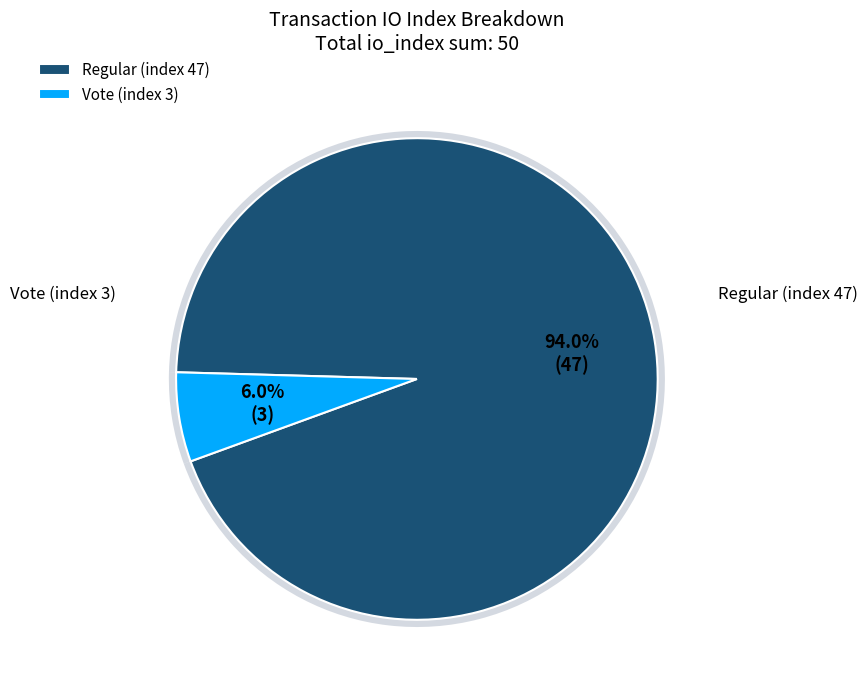

True or false: Vote (index 3) accounts for 1% of the total.

False